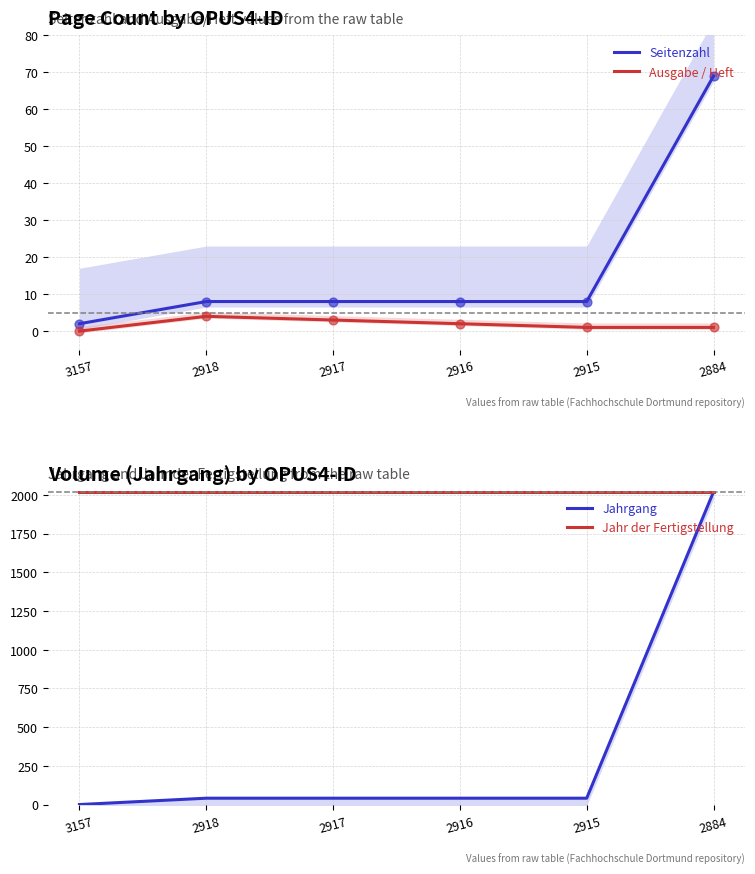

What are all the series names shown in the legend?

Seitenzahl, Ausgabe / Heft, Jahrgang, Jahr der Fertigstellung